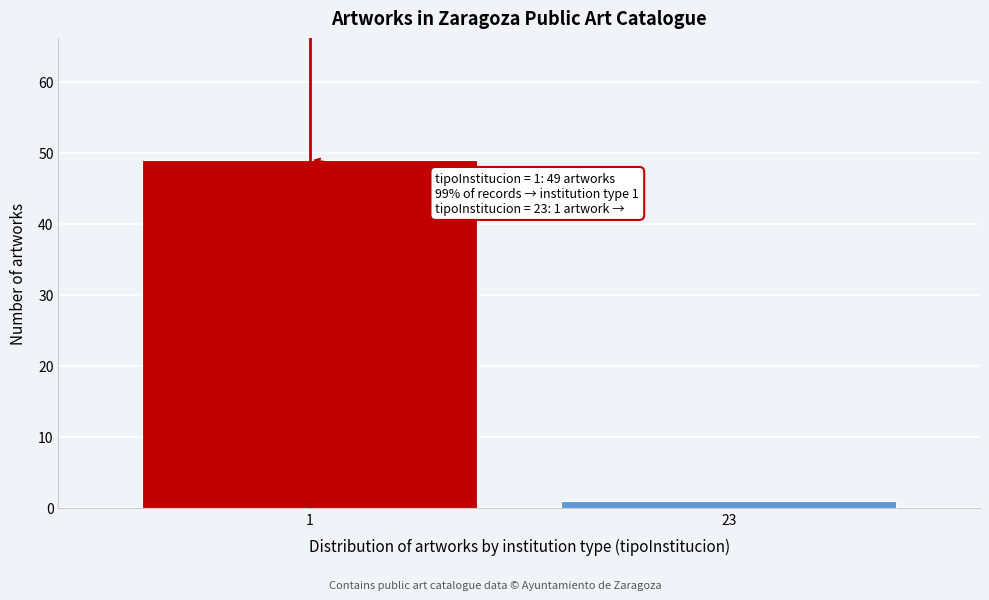

Reading left to right, extract all data points from this chart.

49	1